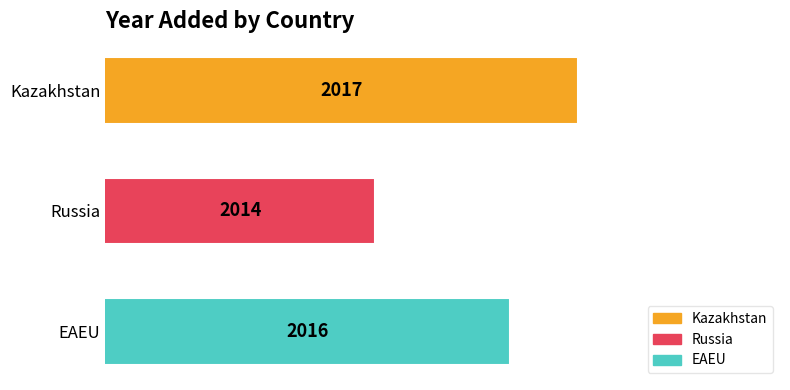

What is the minimum value shown in the chart?

2014